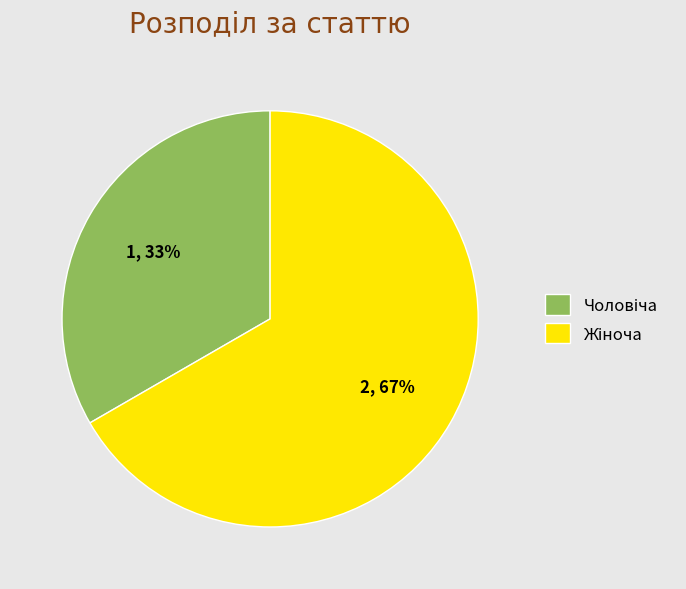

Does any single category account for the majority?

Yes